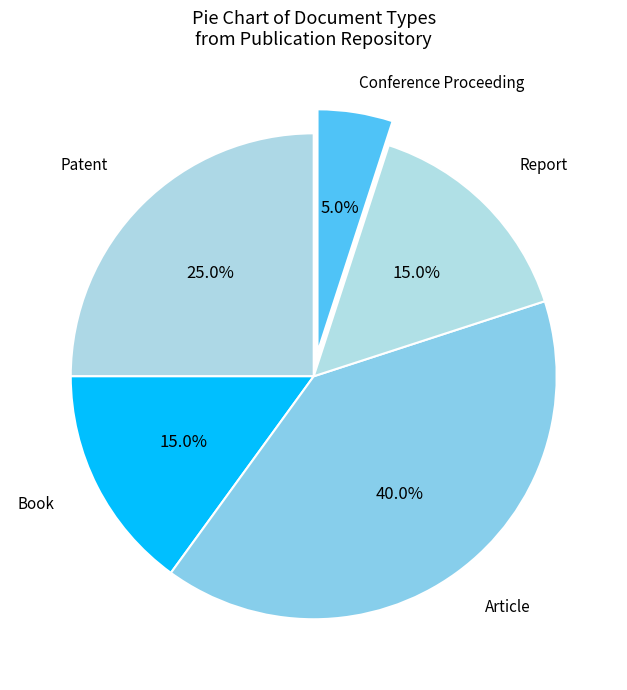

Which slice is the smallest?

Conference Proceeding